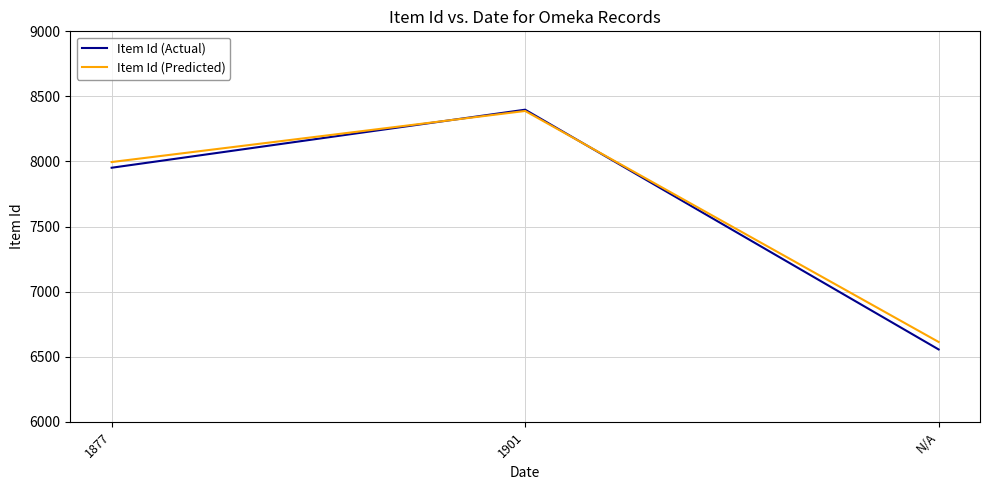

Where is Item Id (Predicted) nearest to the value 7500?

1877